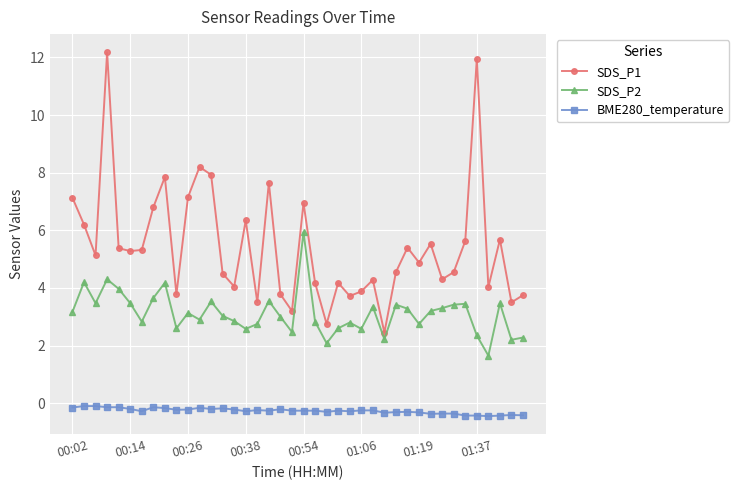

What is the average value of the BME280_temperature series?

-0.3